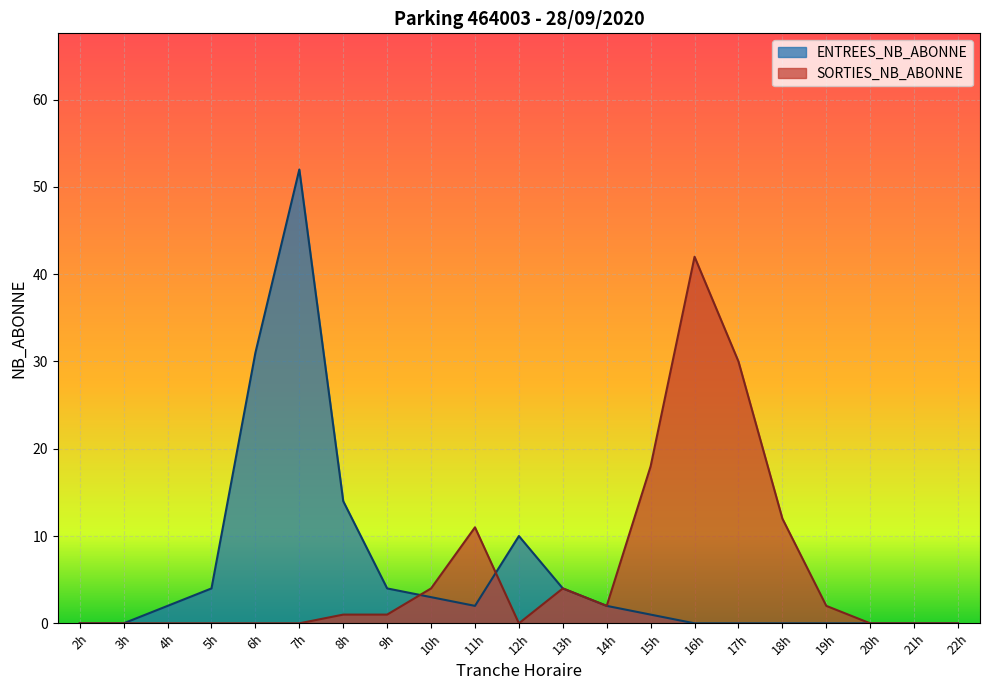

True or false: SORTIES_NB_ABONNE has a value of 5 at 18h.

False